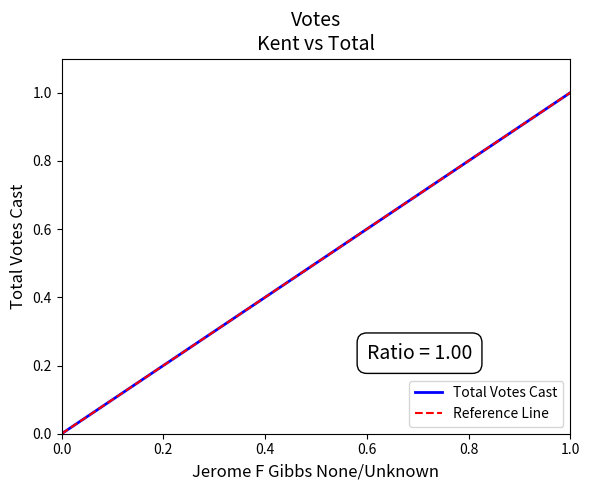

How many lines are shown in the chart?

2